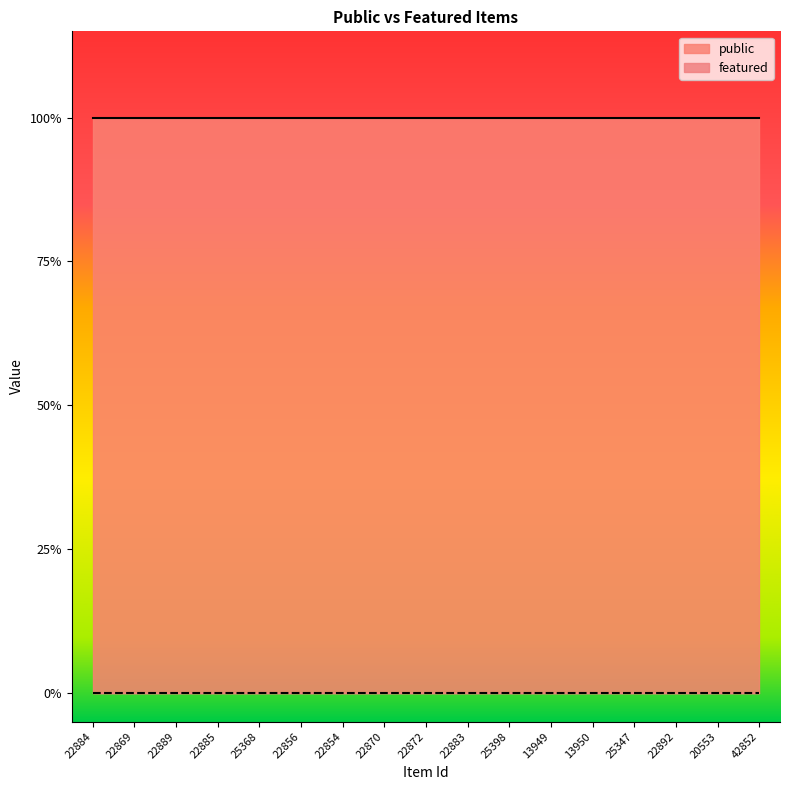

What is the maximum value shown in the chart?

1